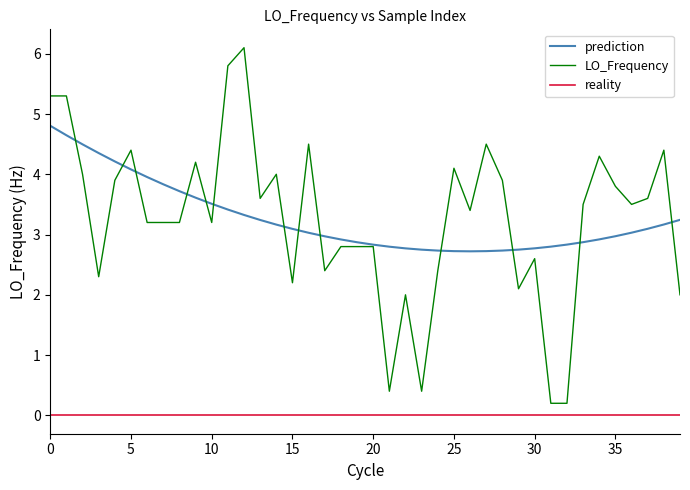

List the series in order of their peak value, highest first.

LO_Frequency, prediction, reality